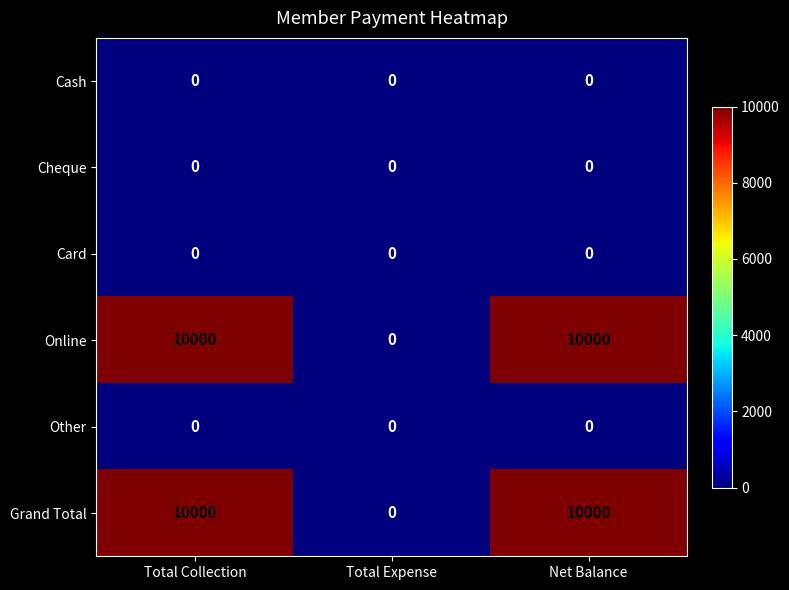

What is the difference between the highest and lowest values at Total Collection?

10000